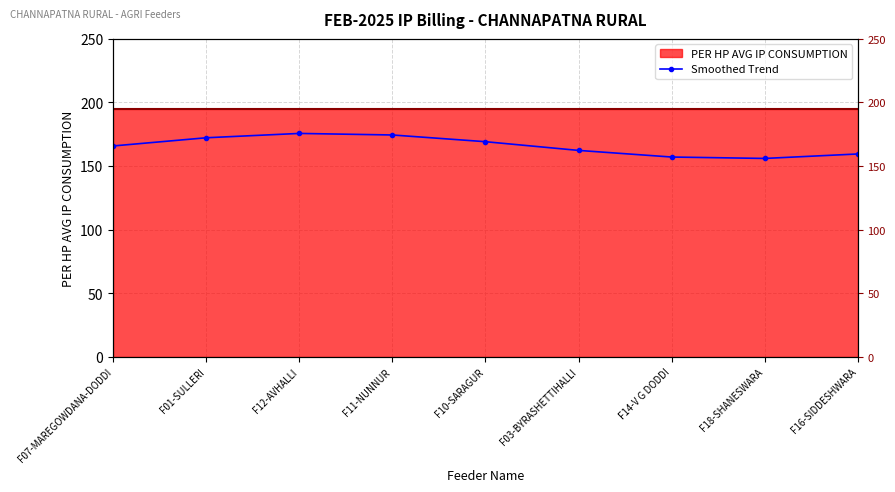

Reading left to right, list all the values displayed in this chart.

165.8	172.2	175.6	174.4	169.1	162.2	157.0	155.9	159.4